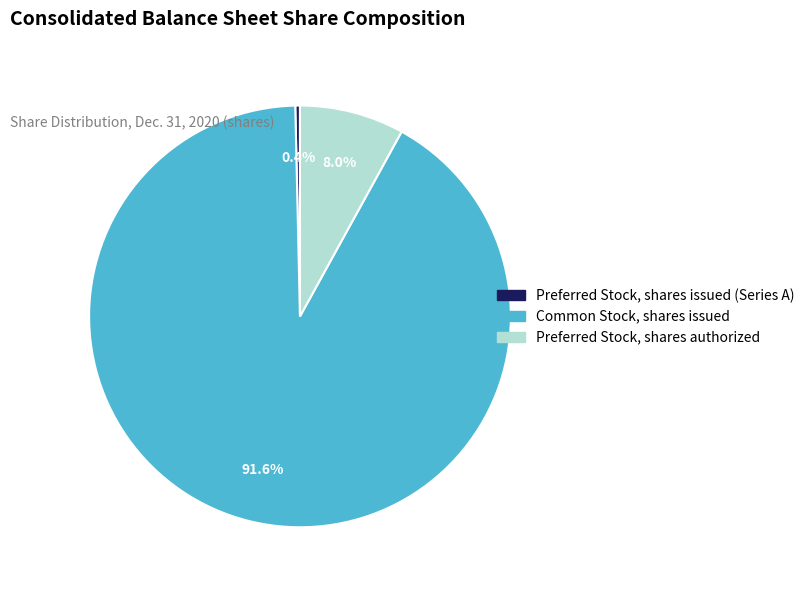

What is the ratio of the value at Common Stock, shares issued to the value at Preferred Stock, shares issued (Series A)?

256.5